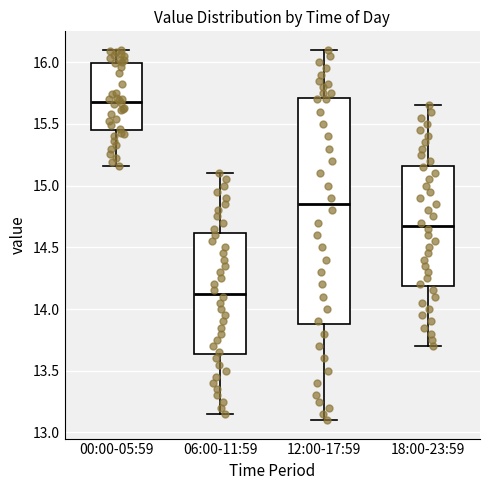

Comparing the boxes themselves (not the whiskers), which one is the tallest?

12:00-17:59